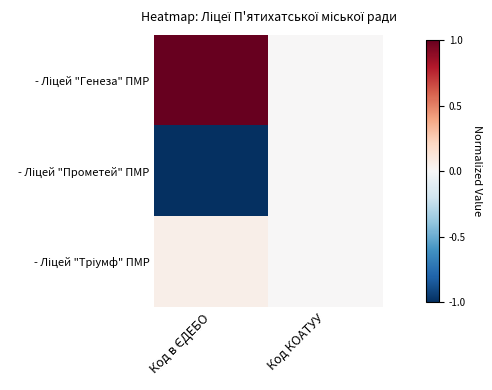

Between Код в ЄДЕБО and Код КОАТУУ, which is larger?

Код в ЄДЕБО